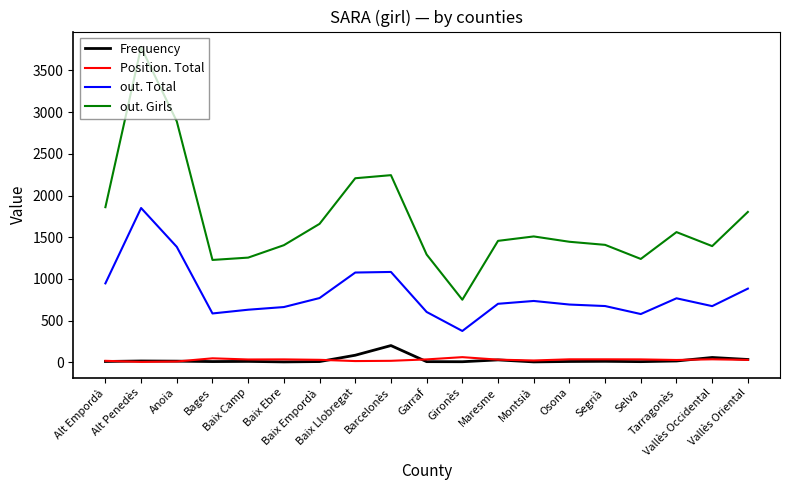

What is the average value of the out. Girls series?

1704